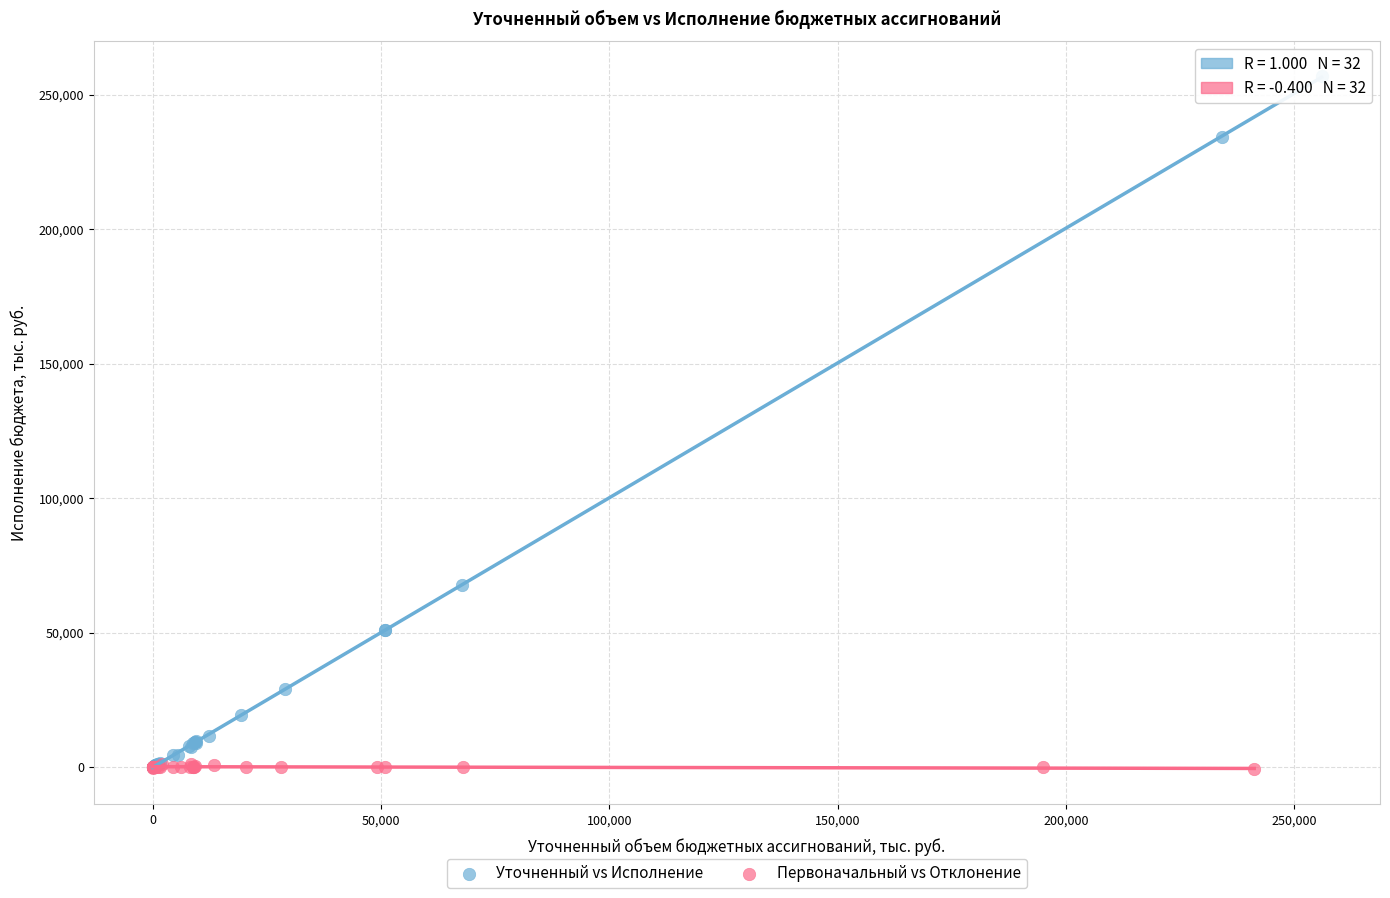

What are all the series names shown in the legend?

Уточненный vs Исполнение, Первоначальный vs Отклонение